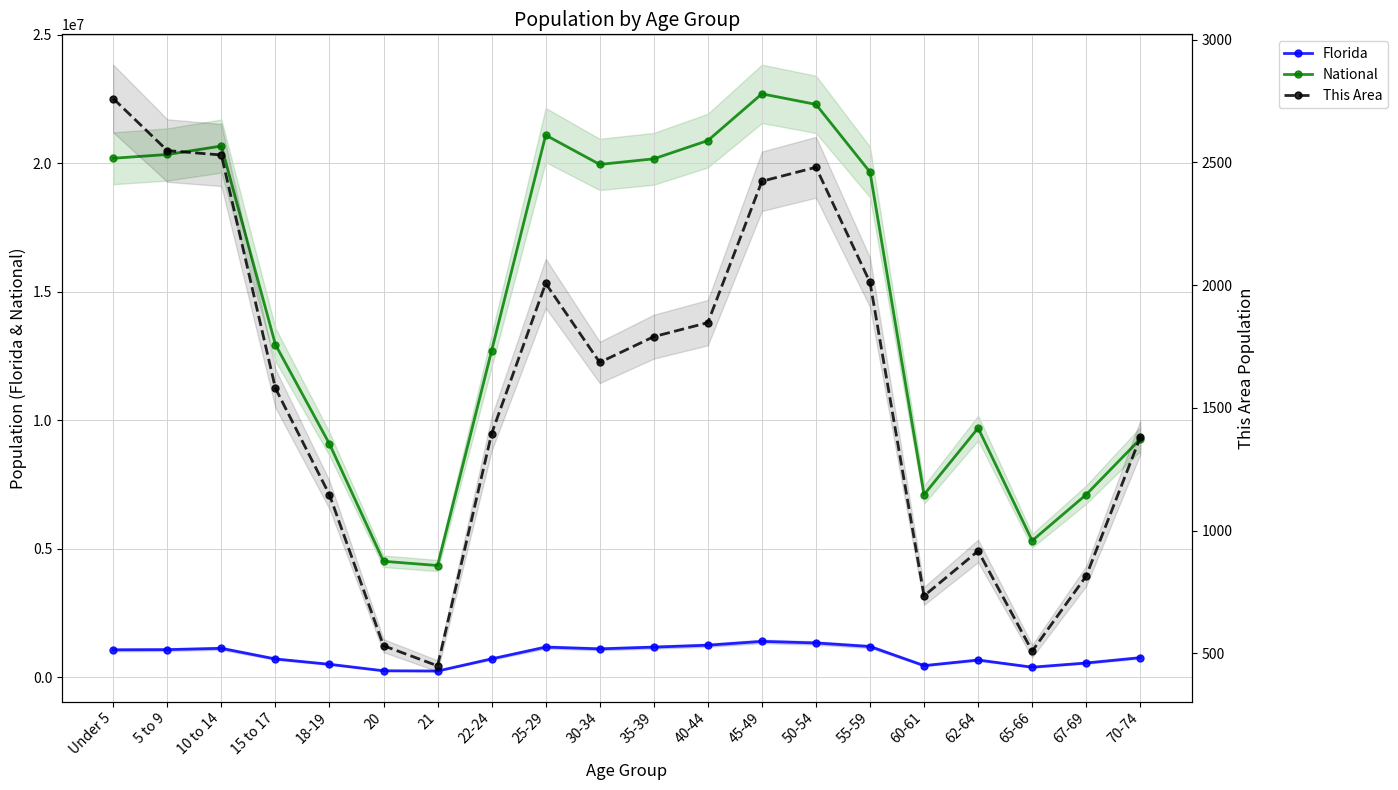

Which series has the largest range (max minus min)?

National